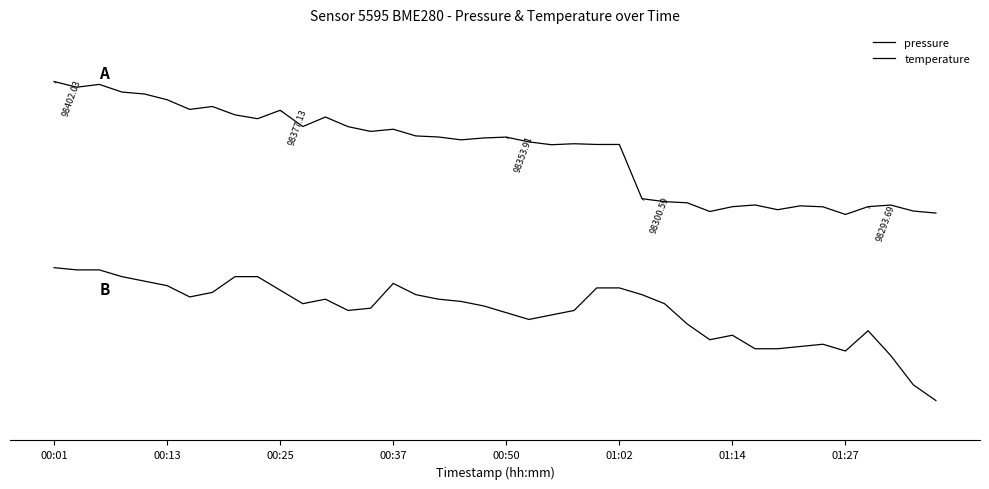

Does the chart display data point markers on the line(s)?

No